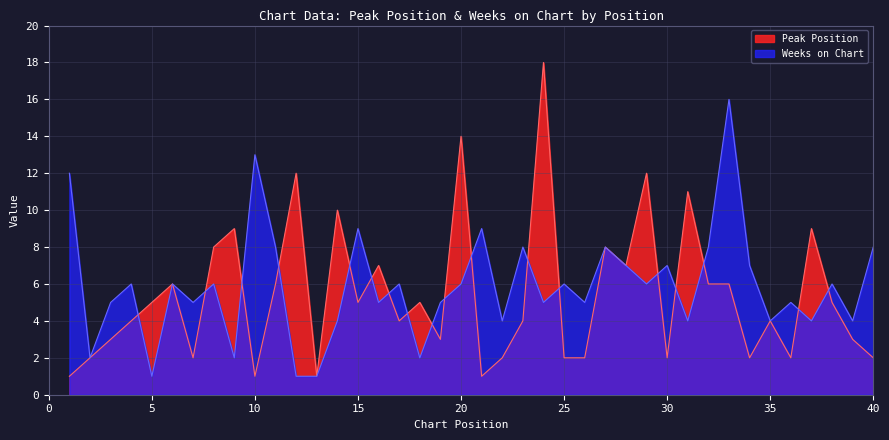

What is the spread (max minus min) of values at 7?

3